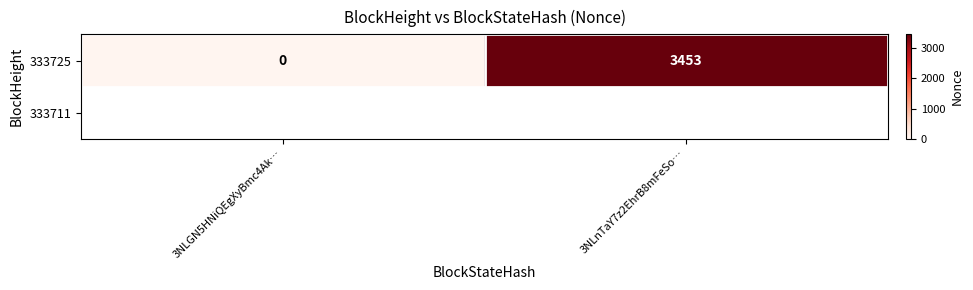

Rank the categories by value from lowest to highest.

3NLGN5HNiQEgXyBmc4Ak…, 3NLnTaY7z2EhrB8mFeSo…